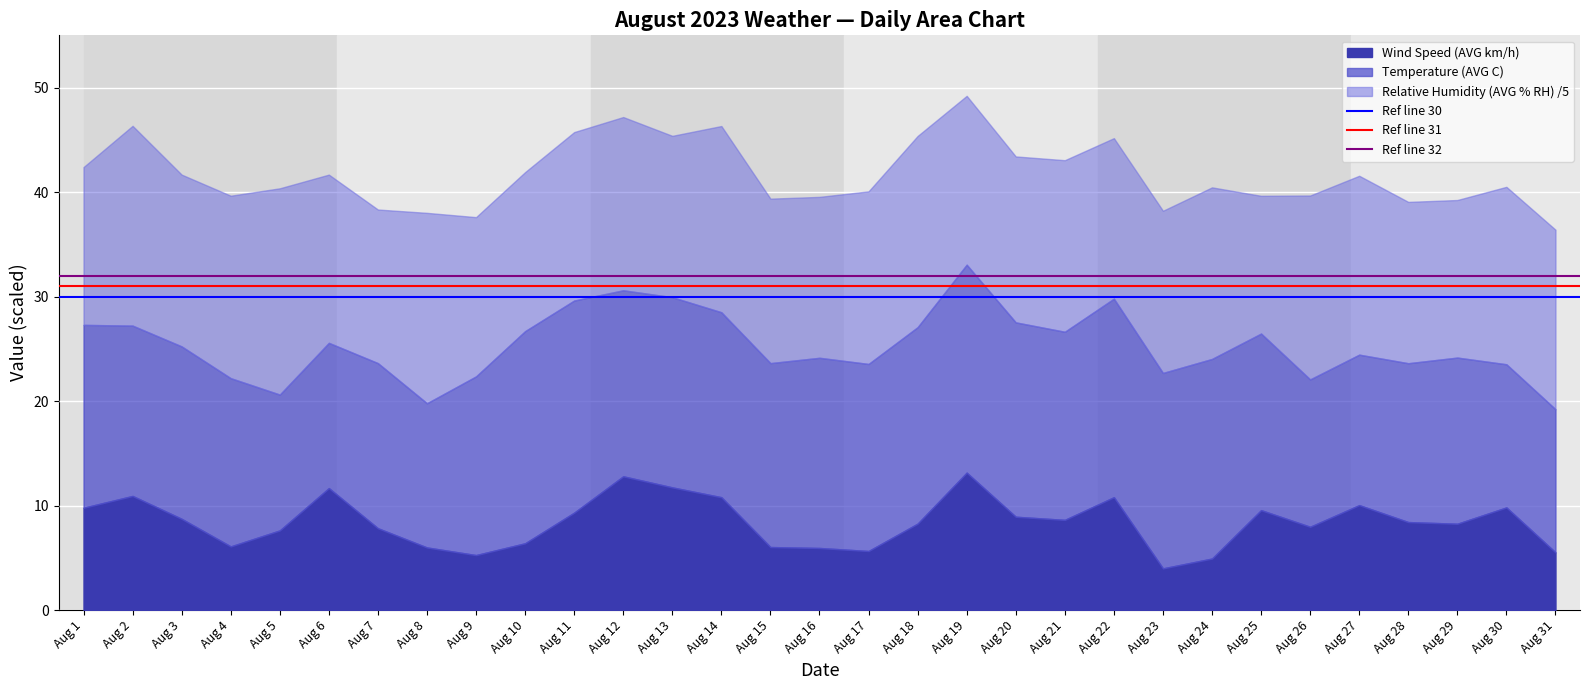

What is the minimum value for Wind Speed (AVG km/h)?

4.0